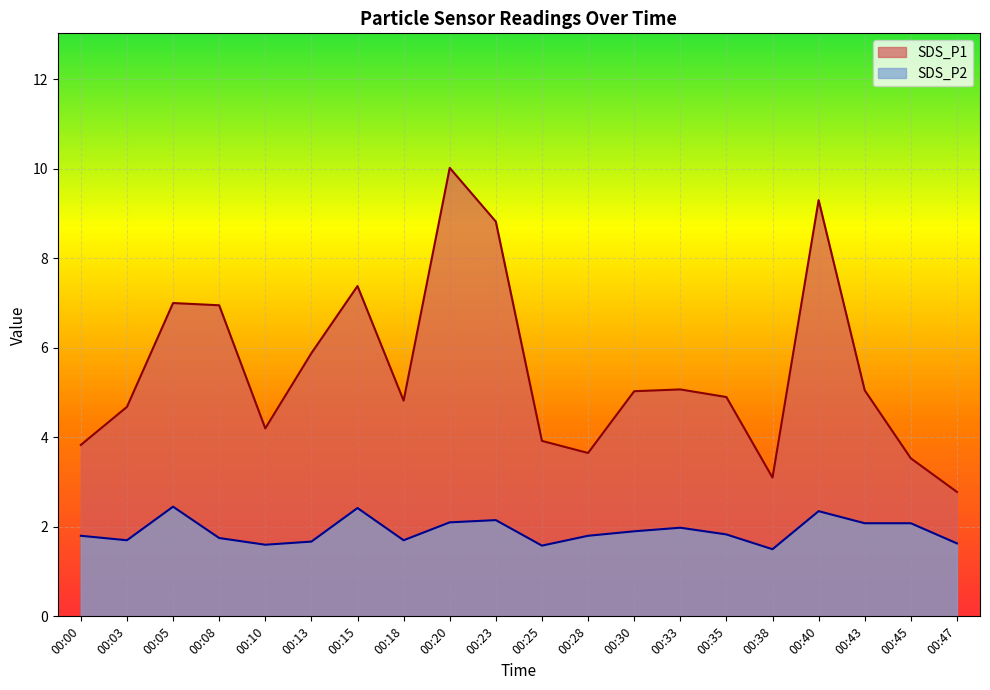

What is the value of the SDS_P1 point at the 3rd from the left?

7.0